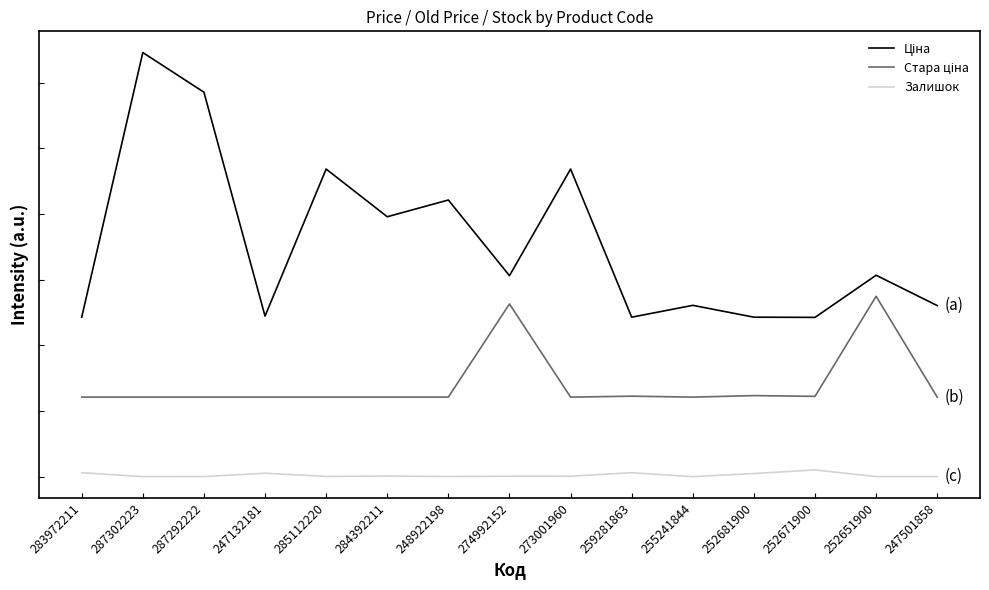

List the series in order of their overall mean, lowest first.

Залишок, Стара ціна, Ціна